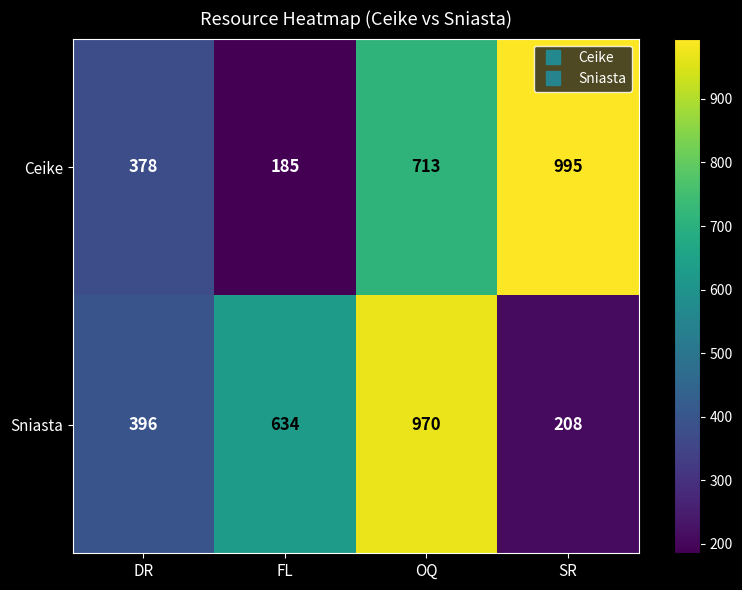

What value does the Sniasta series have at OQ, to the nearest 100?

1000